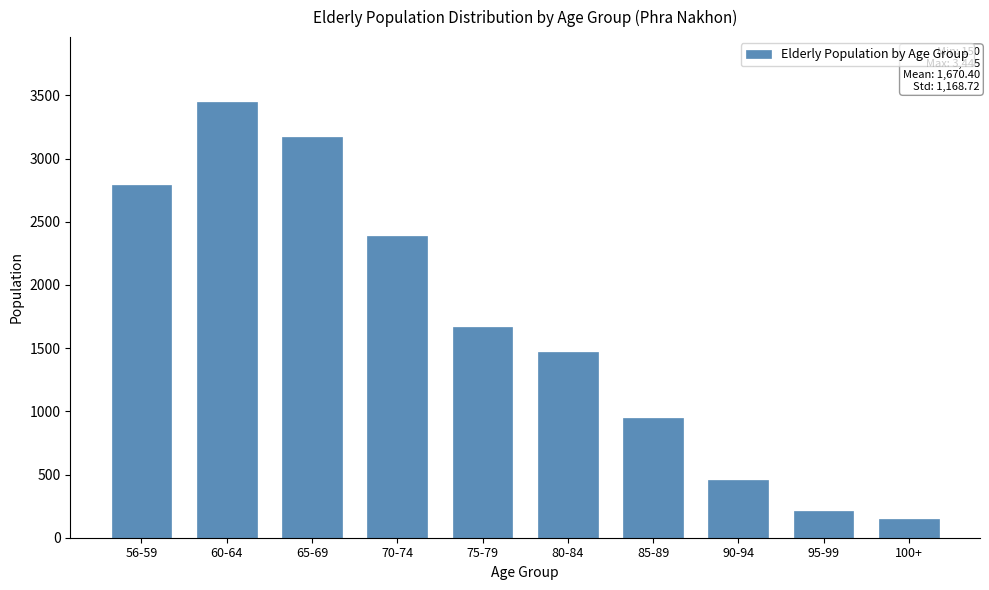

Reading left to right, extract all data points from this chart.

56-59=2792	60-64=3445	65-69=3175	70-74=2390	75-79=1667	80-84=1467	85-89=947	90-94=458	95-99=213	100+=150